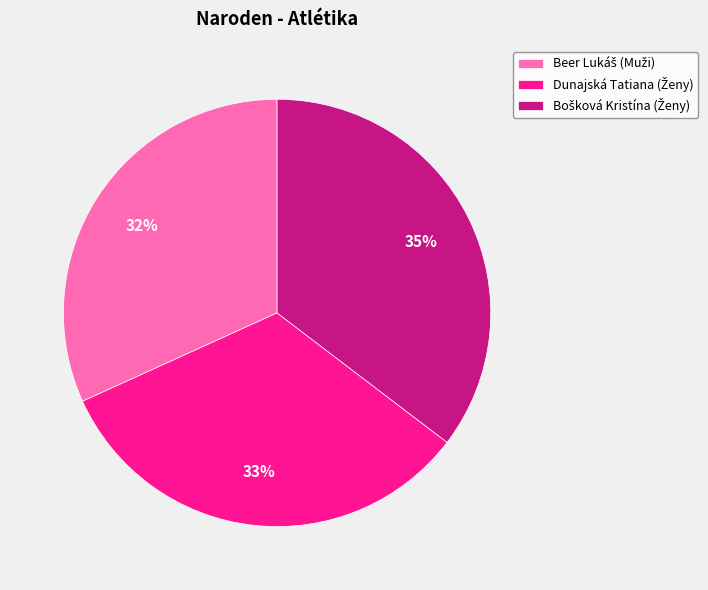

Is there any slice that represents more than half of the pie?

No